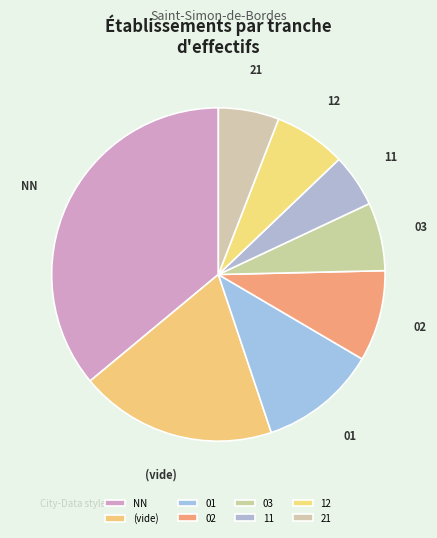

The 01 slice represents 1% of the pie. True or false?

False